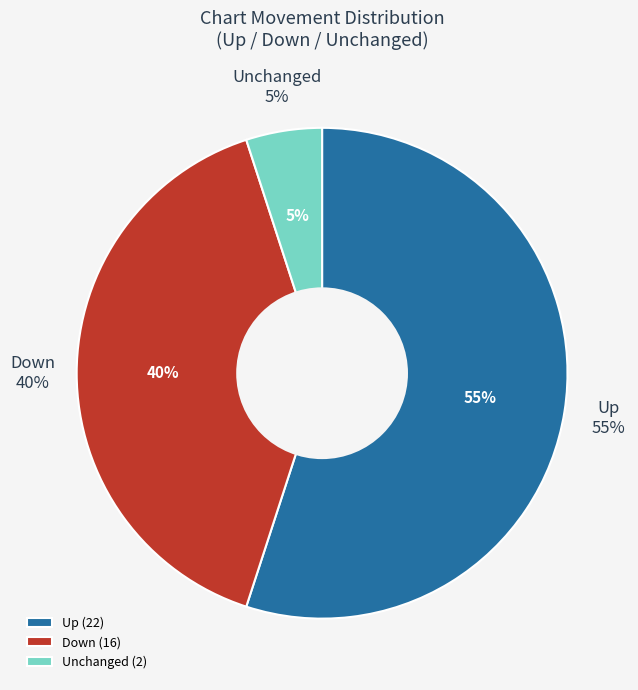

To the nearest percent, what portion does - represent?

5%